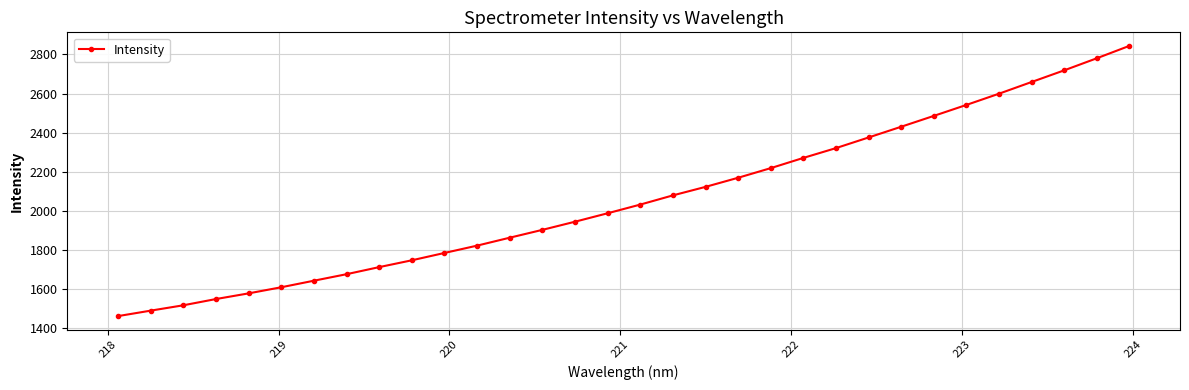

What is the maximum value shown in the chart?

2844.2